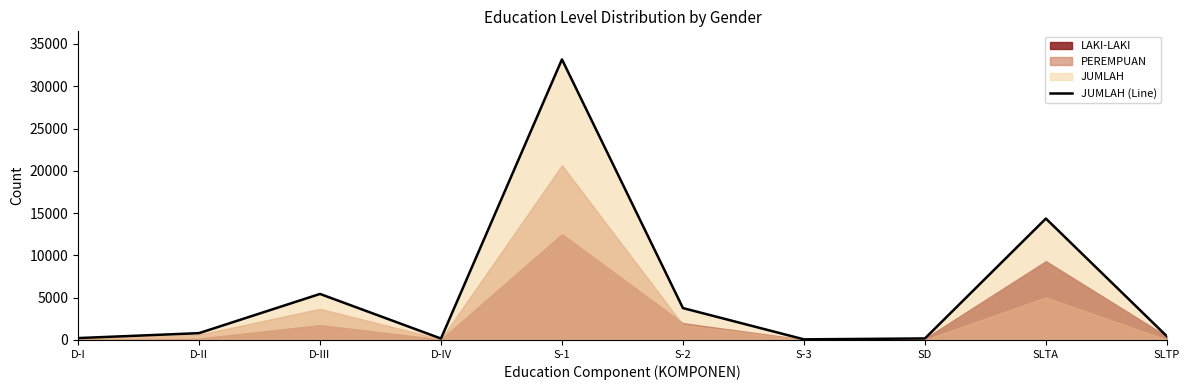

Reading left to right, what are all the values shown in this chart?

223	806	5443	169	33177	3771	74	180	14357	439